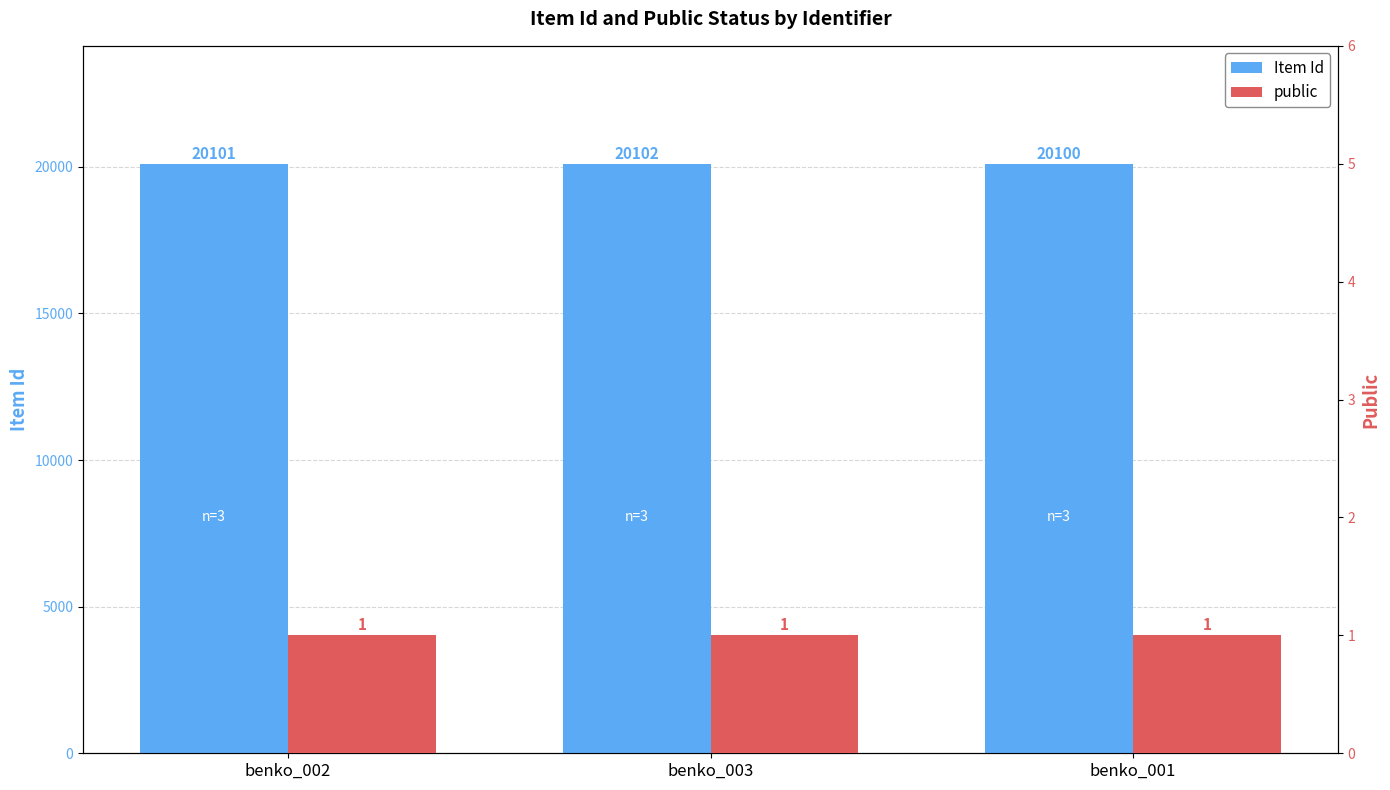

Reading left to right, list all the values displayed in this chart.

Item Id: benko_002=20101	benko_003=20102	benko_001=20100
public: benko_002=1	benko_003=1	benko_001=1